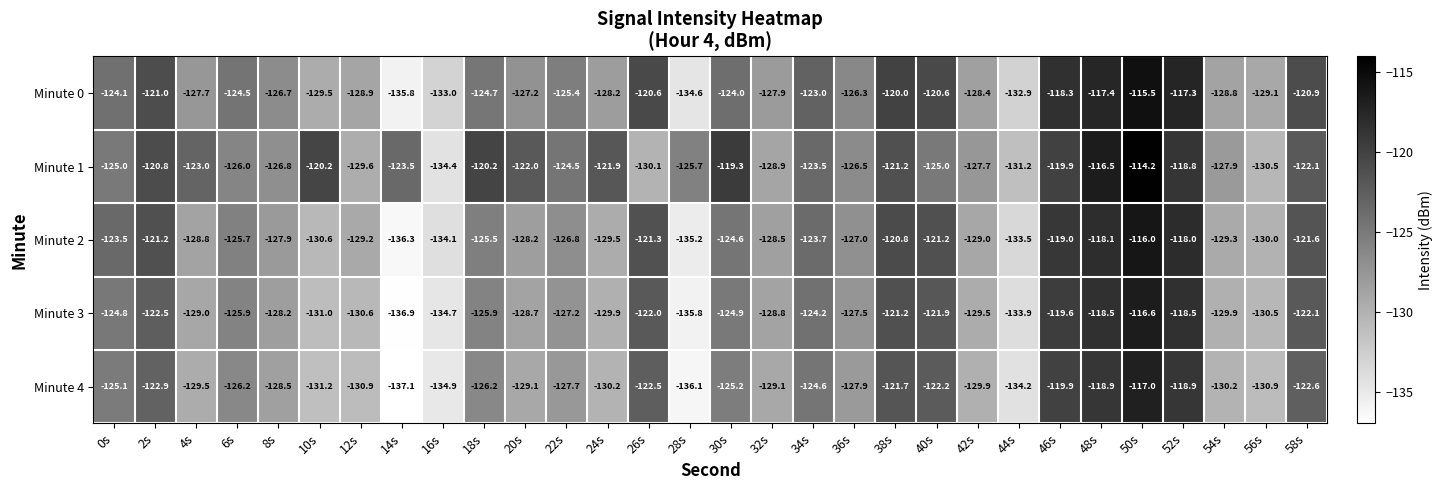

How many distinct data groups are displayed?

5